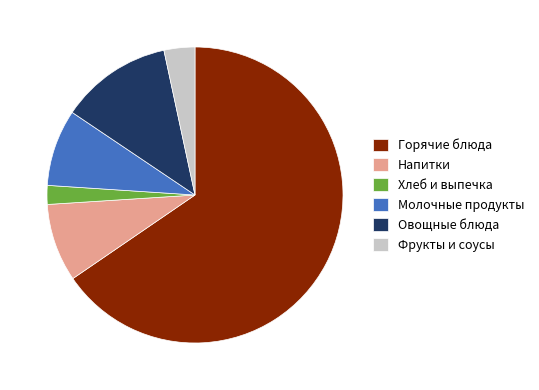

Which category has the biggest portion of the pie?

Горячие блюда